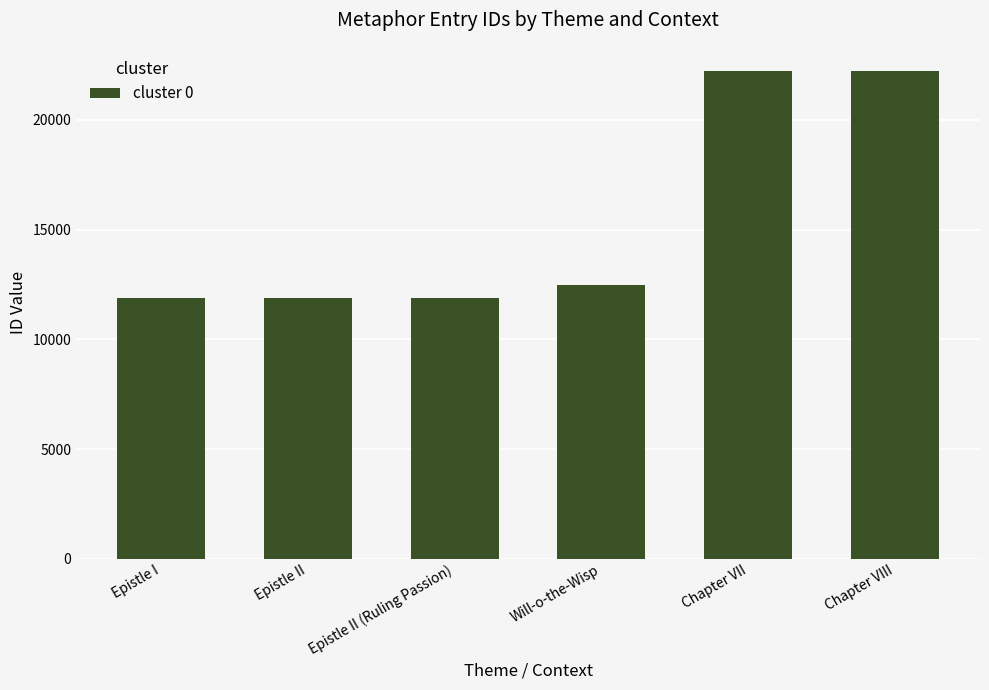

What is the greatest value displayed?

22217